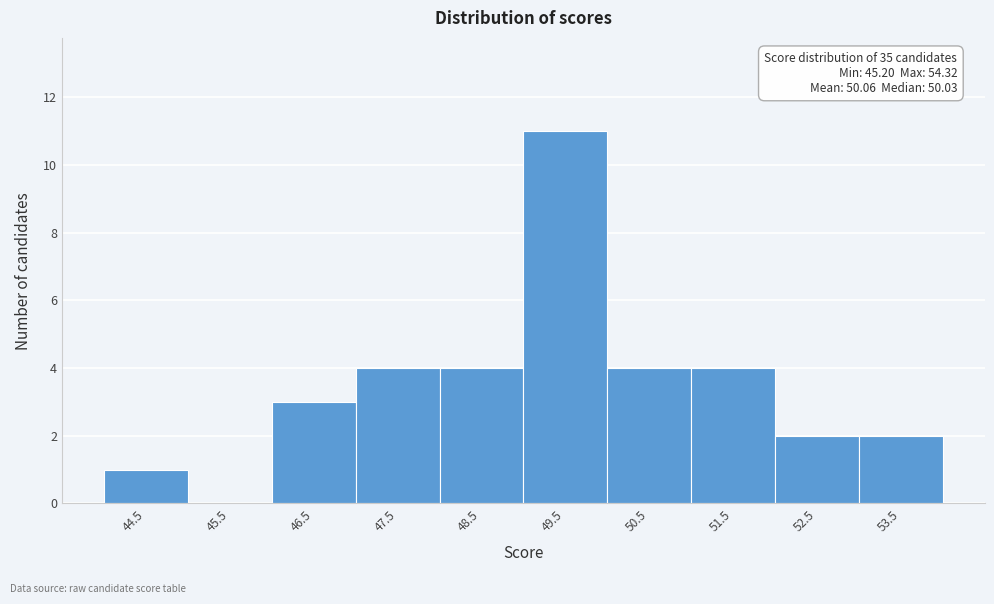

Reading left to right, transcribe all the data shown in this chart.

44.5=1	45.5=0	46.5=3	47.5=4	48.5=4	49.5=11	50.5=4	51.5=4	52.5=2	53.5=2